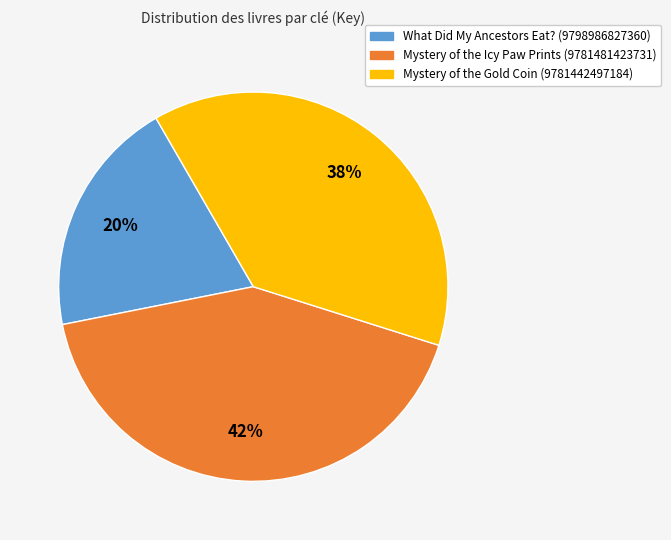

What is the ratio of the value at Mystery of the Icy Paw Prints (9781481423731) to the value at Mystery of the Gold Coin (9781442497184)?

1.1